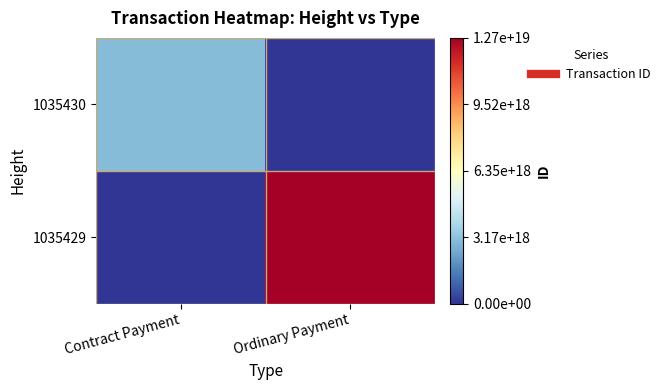

At which category does the chart reach its minimum across all series?

Ordinary Payment